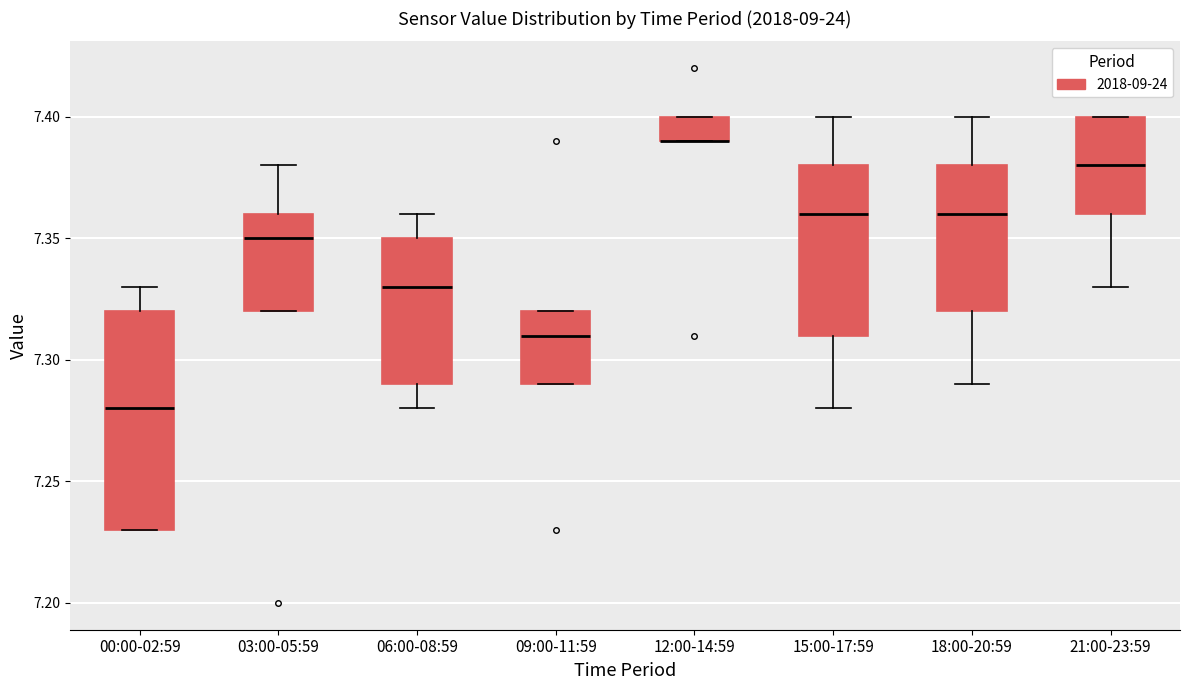

Which box is the tallest, from its lower edge to its upper edge?

00:00-02:59